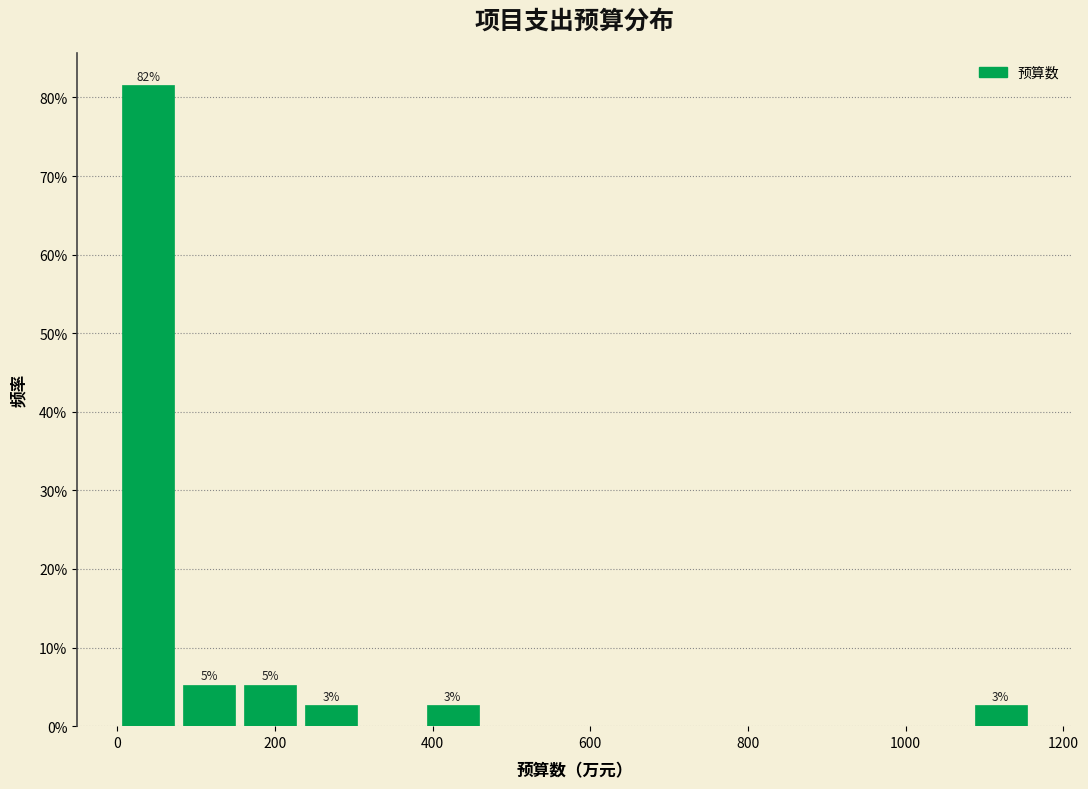

Around what value on the x-axis is the tallest bar? Give the approximate position of its centre, as read against the axis.

40